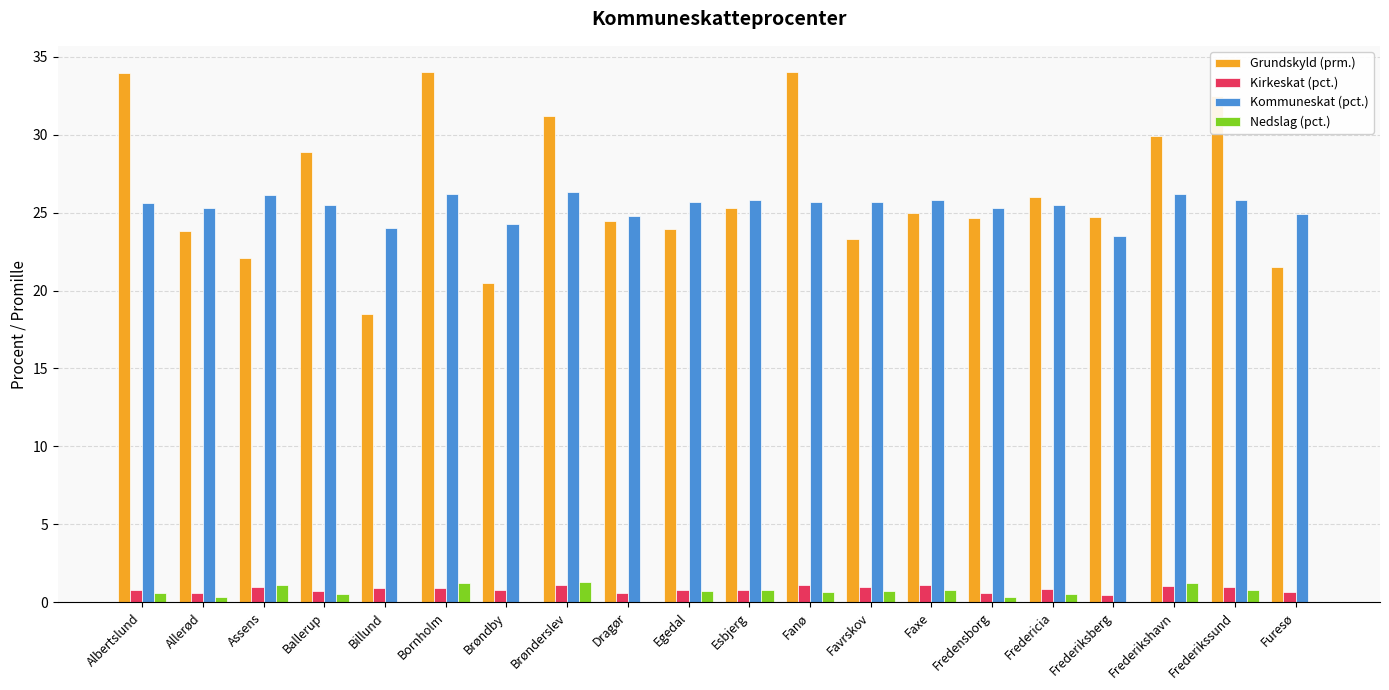

What is the total value across all series at Favrskov?

50.7